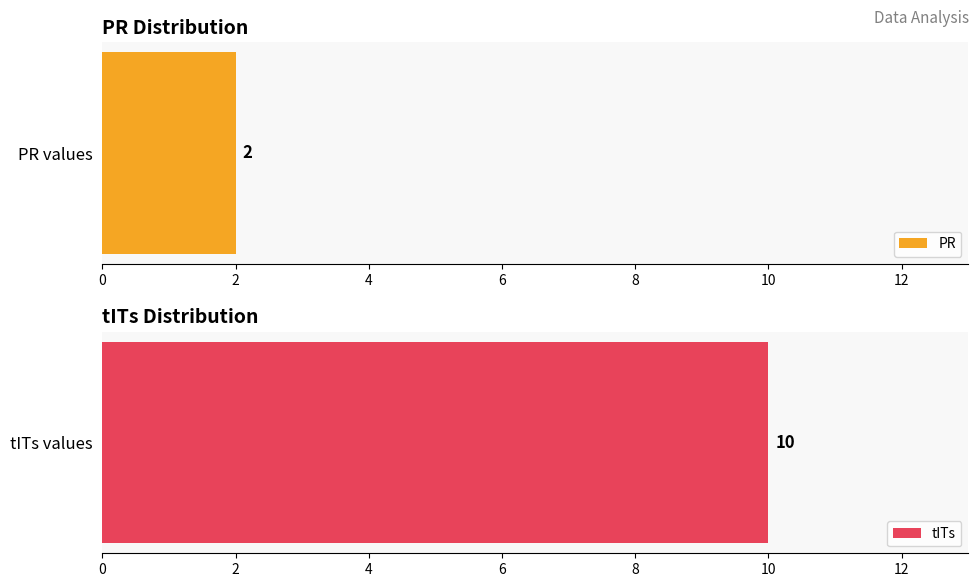

Does the chart contain stacked bars?

No